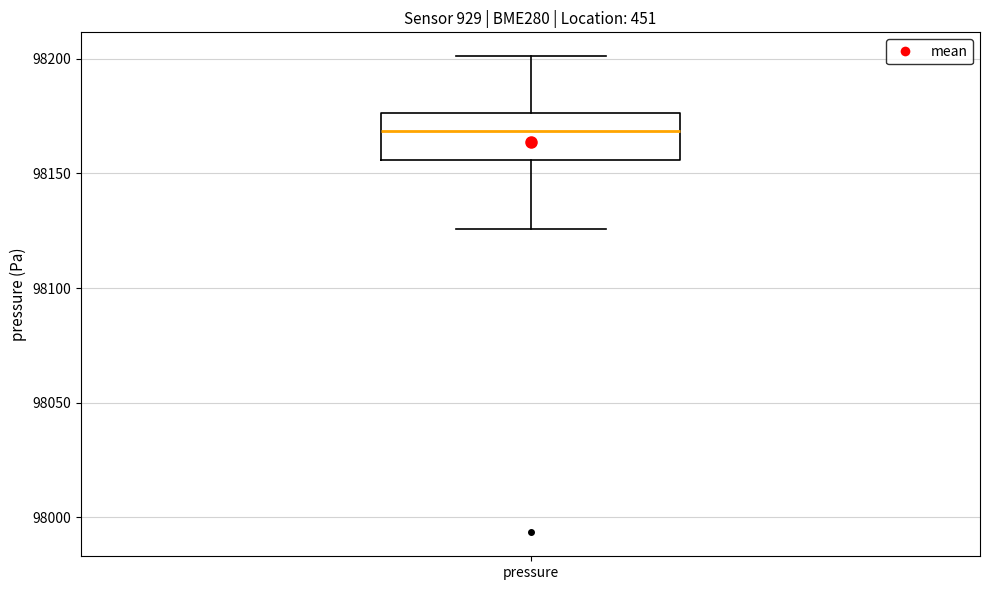

Where does the lower whisker of the box for pressure end on the y-axis? The values are not printed on the chart, so give them approximately, as read against the axis.

98125